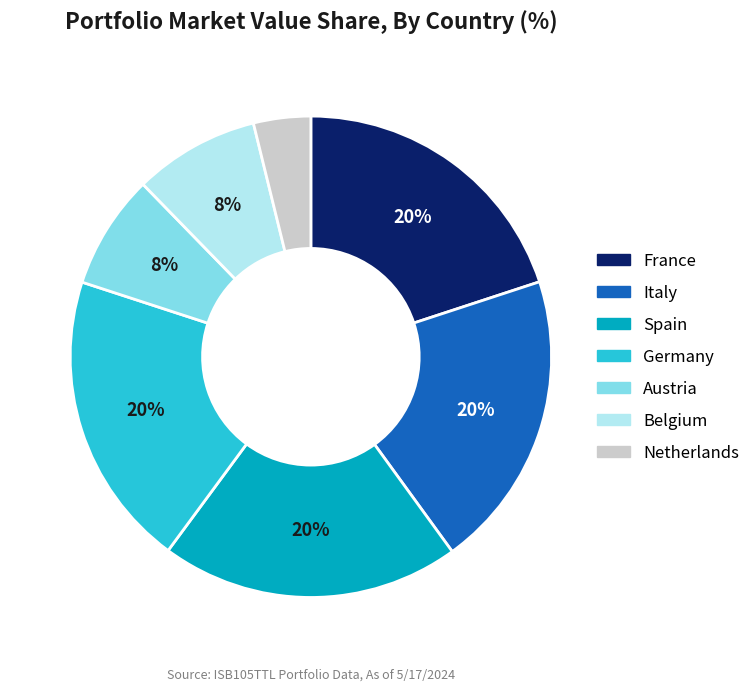

How many segments does this pie chart have?

7